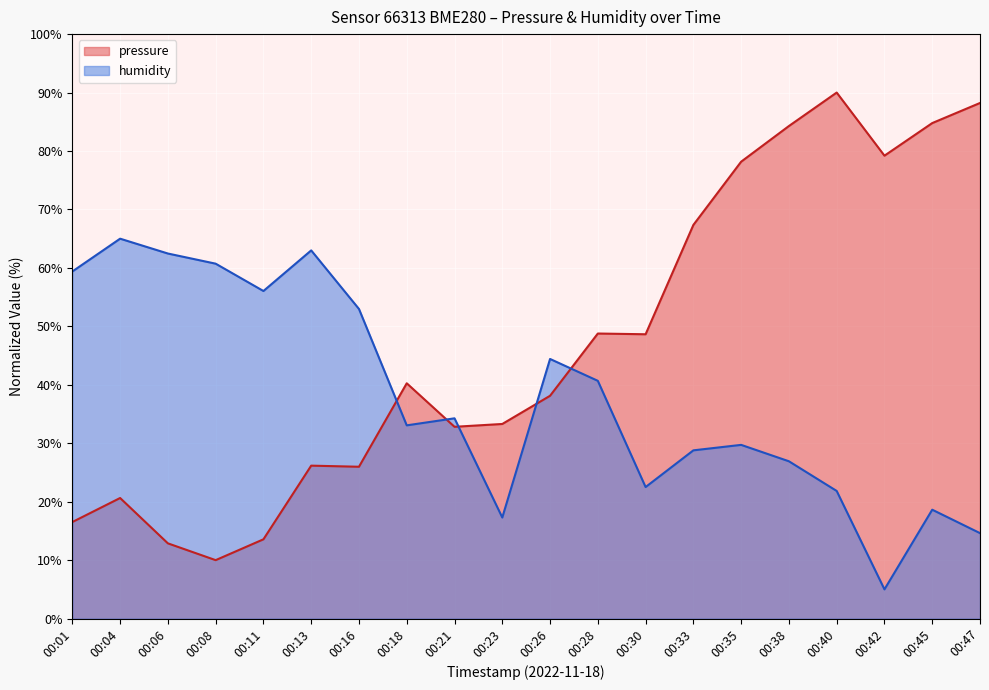

What is the difference between the second highest and second lowest values in the pressure series?

75.3